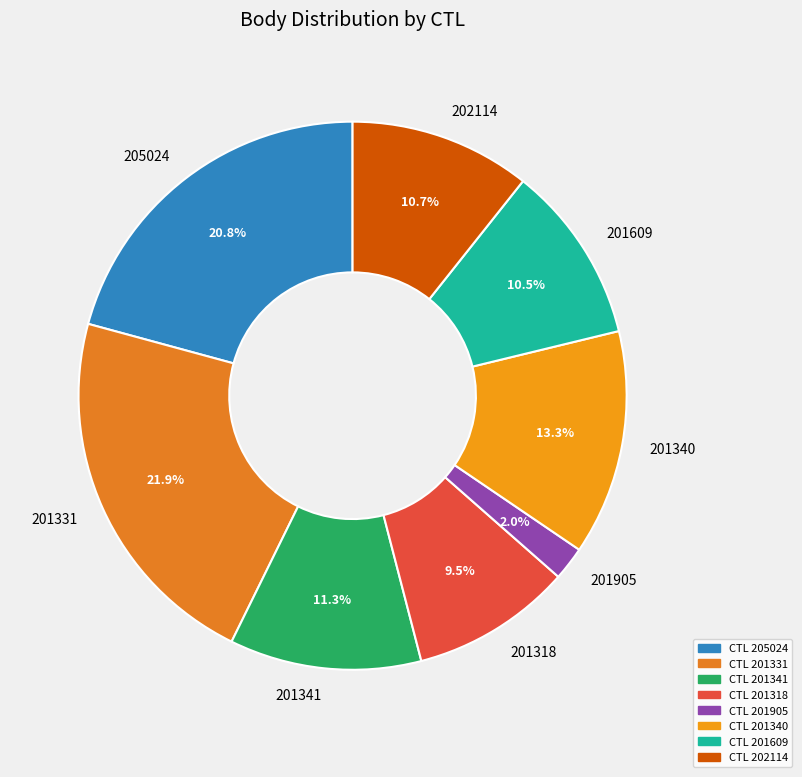

Between 202114 and 201340, which is larger?

201340